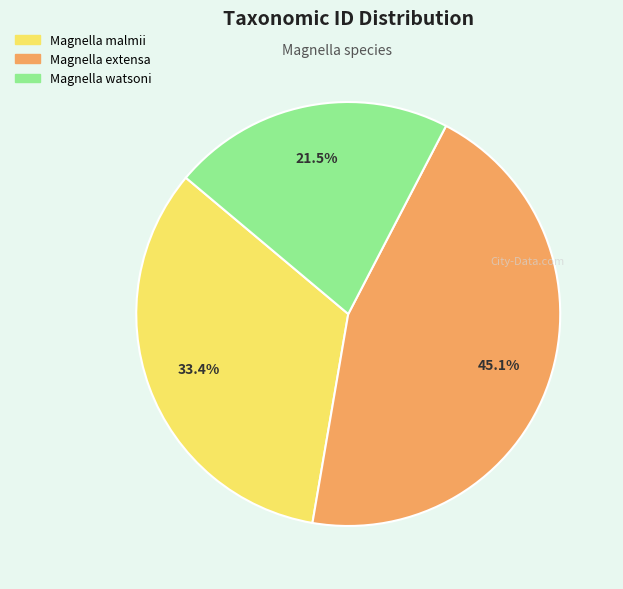

Is there any slice that represents more than half of the pie?

No